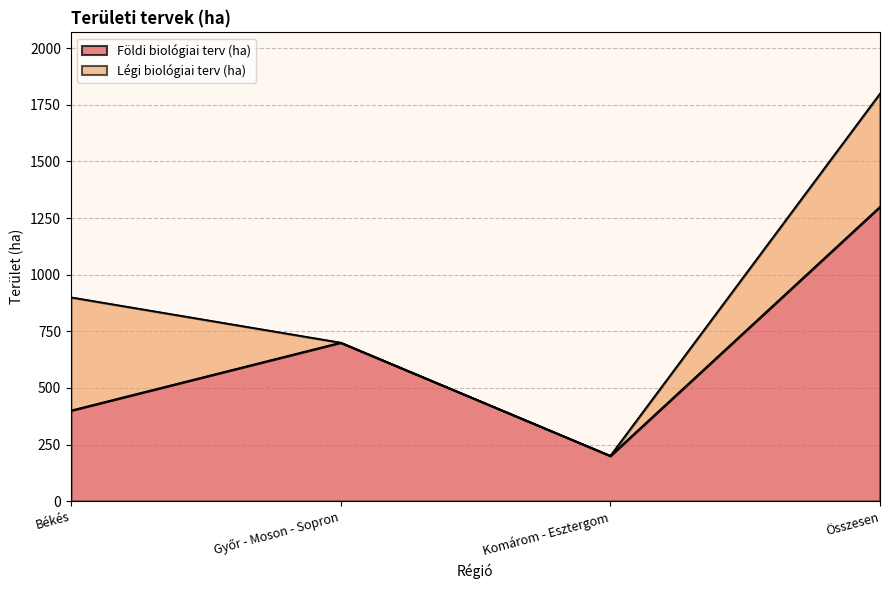

The chart shows a value of 989 at Győr - Moson - Sopron. True or false?

False